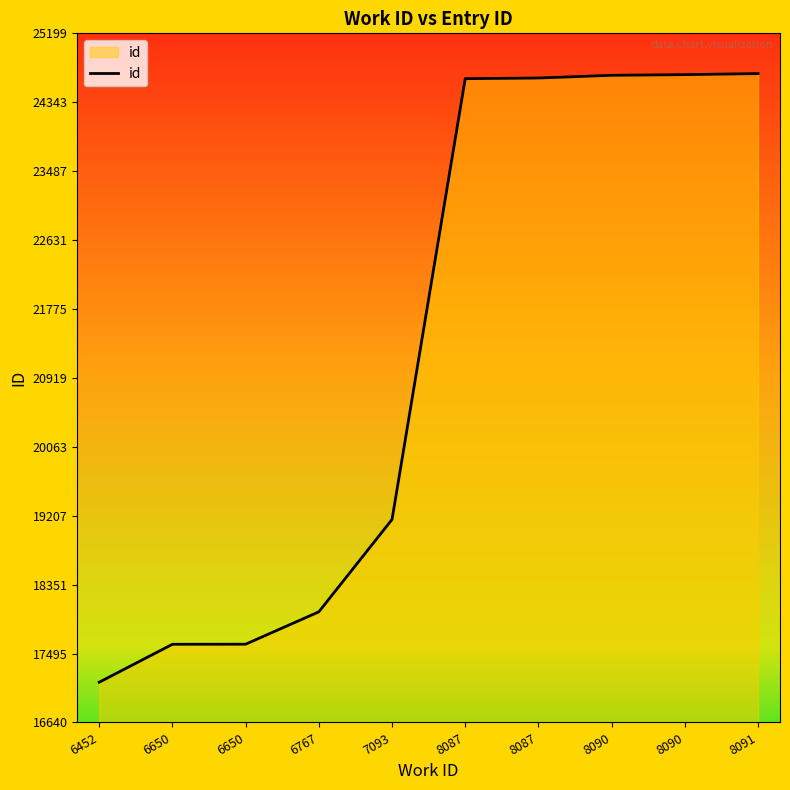

The chart shows a value of 24644 at 8087. True or false?

True